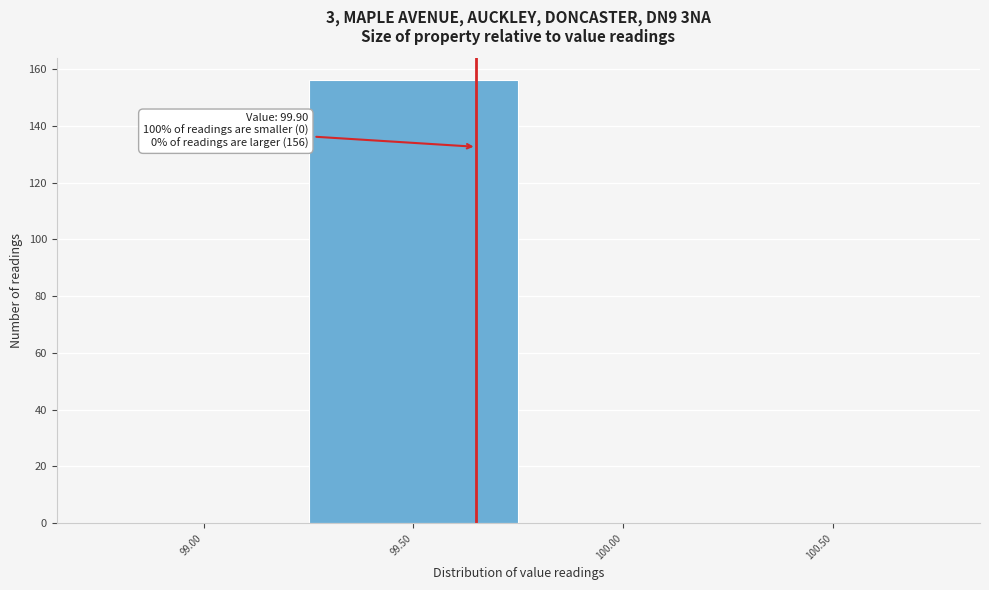

Reading left to right, extract all data points from this chart.

99.00=0	99.50=156	100.00=0	100.50=0